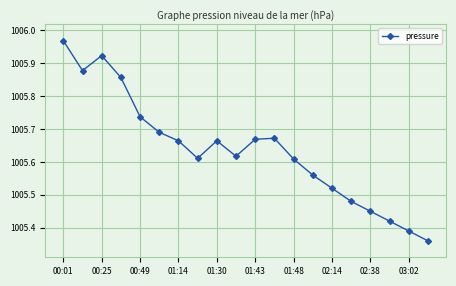

Is this an area chart (filled region under the line)?

No